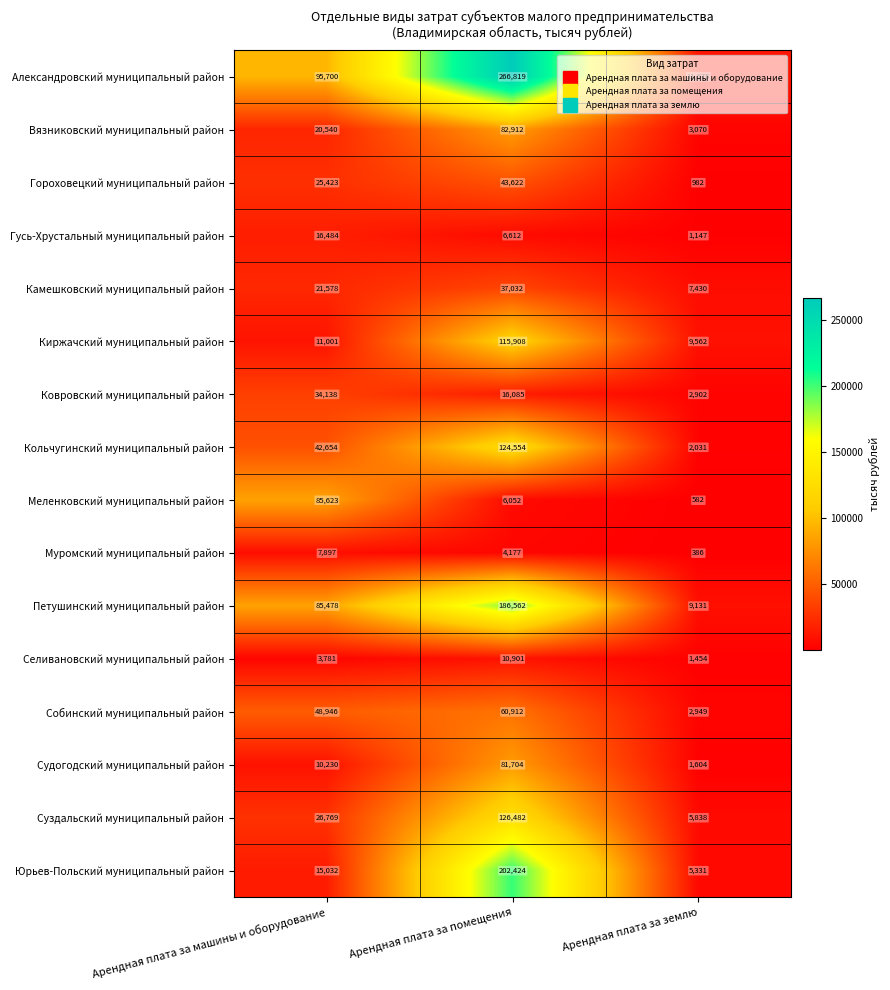

What is the total value across all series at Арендная плата за машины и оборудование?

551274